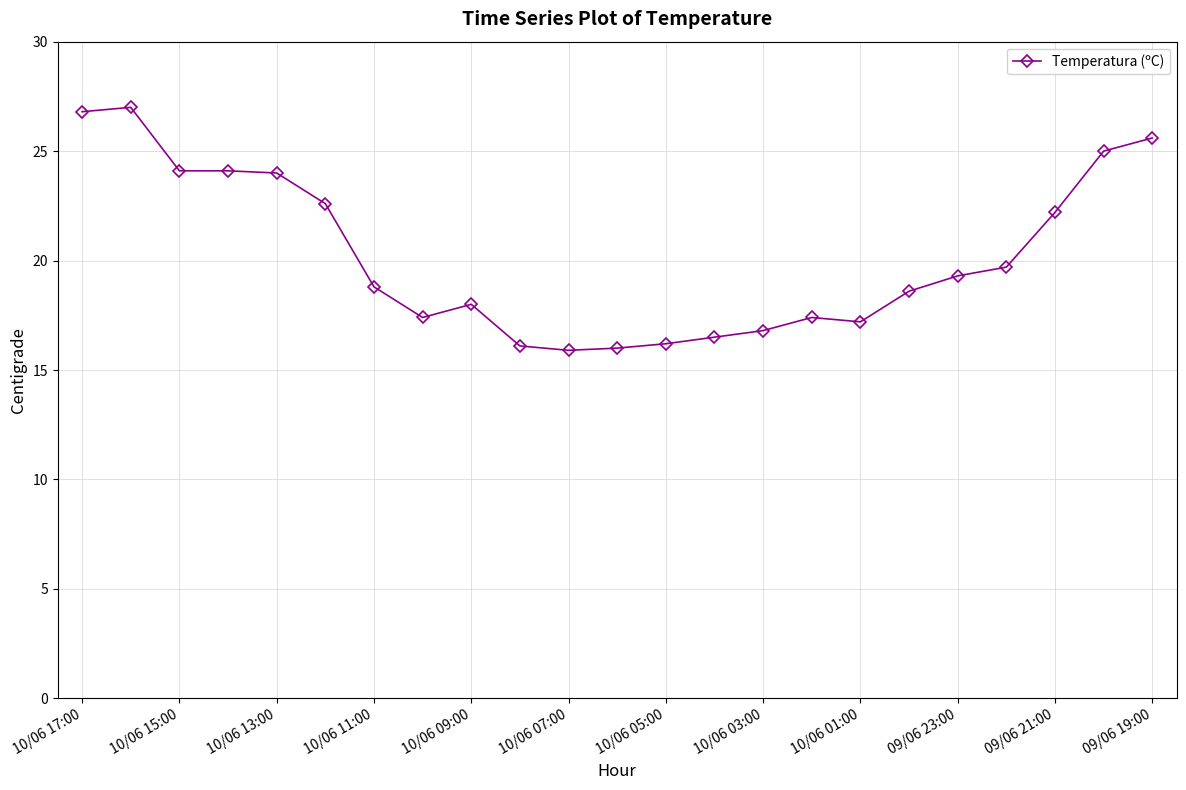

Count the number of categories in the chart.

23